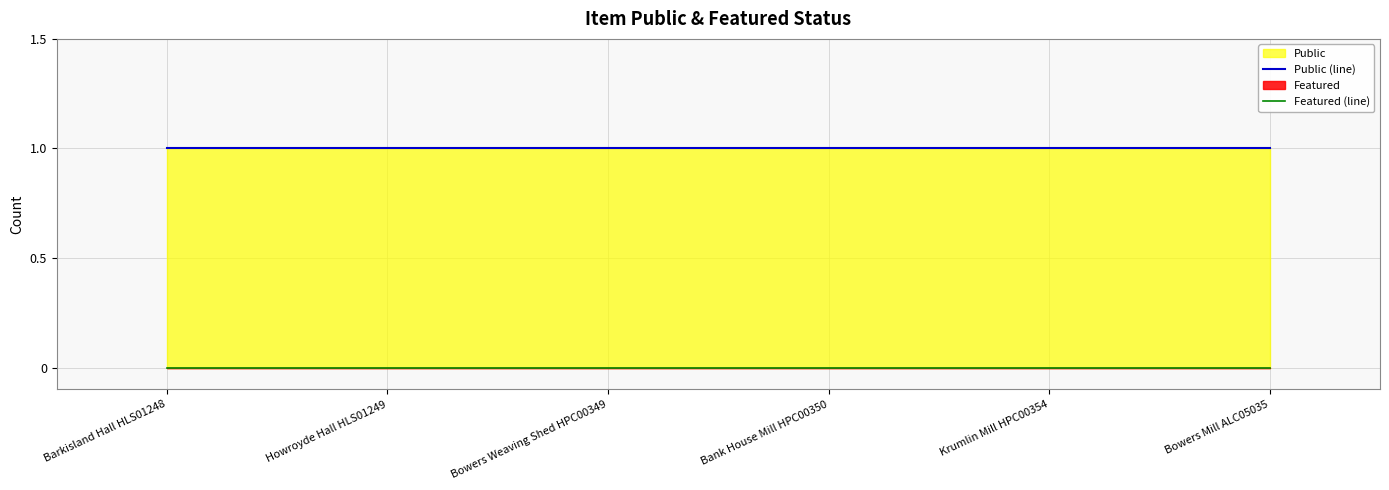

True or false: Featured (line) has more than 0 interior local peaks.

False